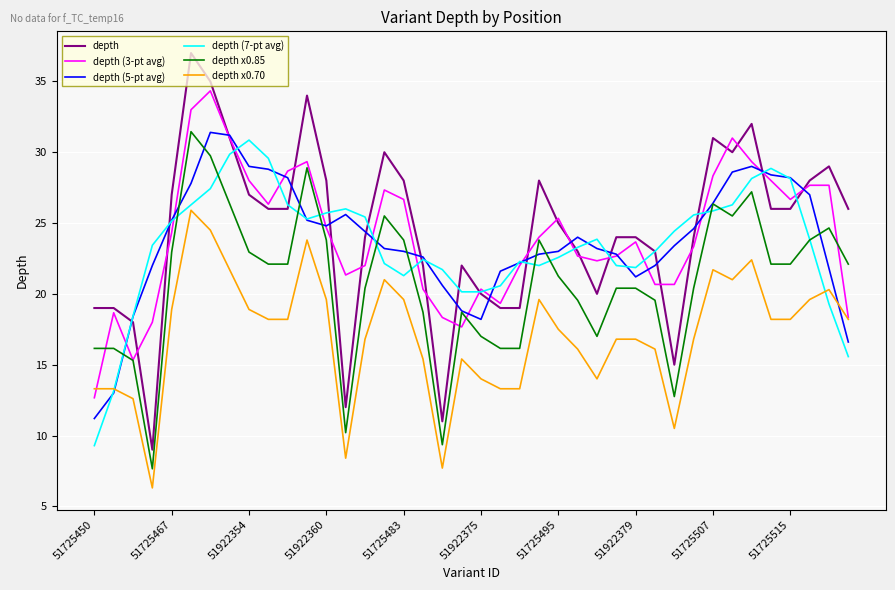

What is the smallest value displayed?

6.3